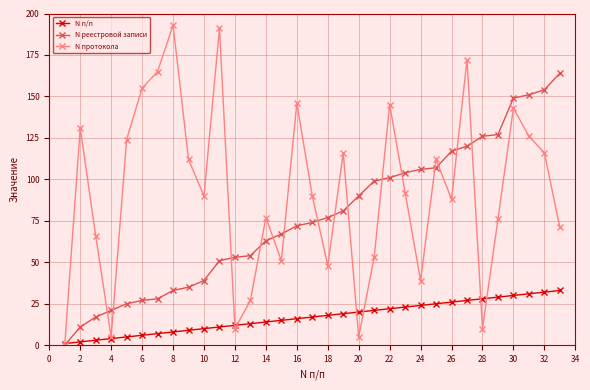

How many data points in N п/п are less than 17?

16